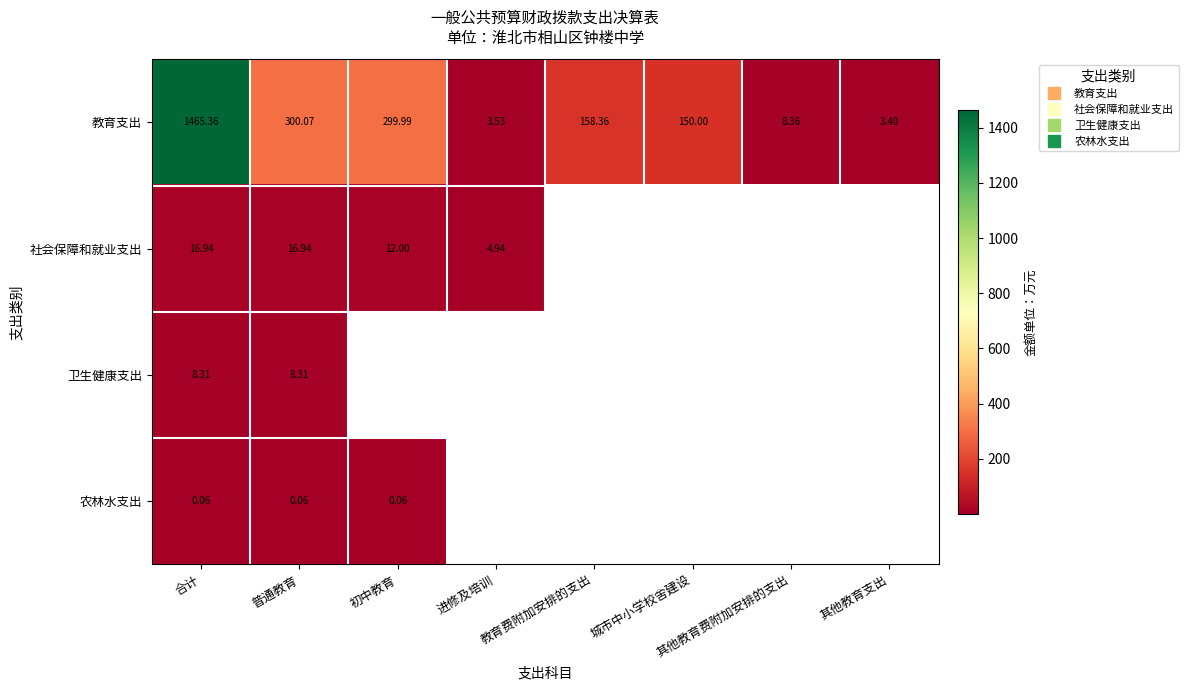

How many positive values does the 农林水支出 series have?

3